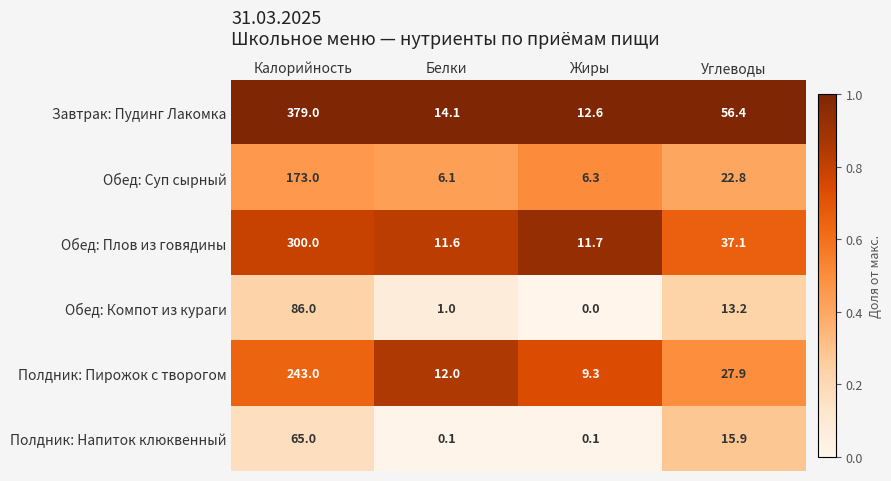

At Жиры, list the series in order from largest to smallest.

Завтрак: Пудинг Лакомка, Обед: Плов из говядины, Полдник: Пирожок с творогом, Обед: Суп сырный, Полдник: Напиток клюквенный, Обед: Компот из кураги